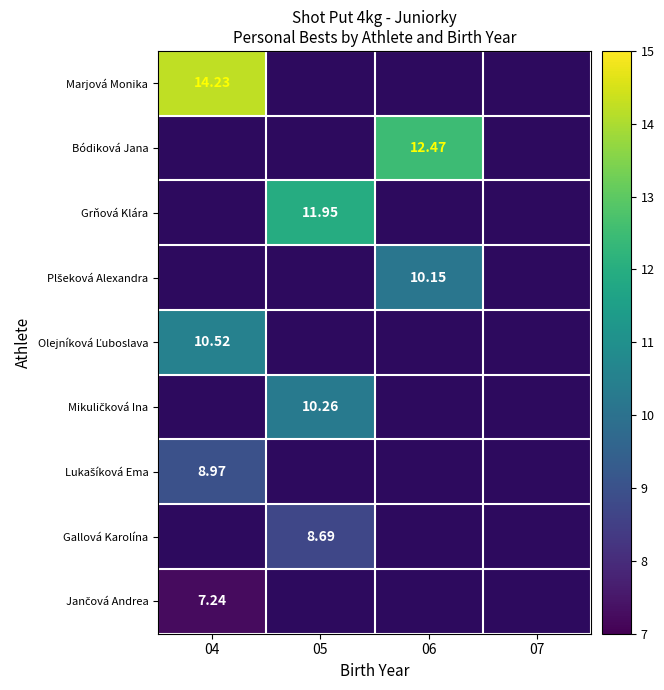

Rank the series by their average value, from highest to lowest.

Marjová Monika, Bódiková Jana, Grňová Klára, Plšeková Alexandra, Olejníková Ľuboslava, Mikuličková Ina, Lukašíková Ema, Gallová Karolína, Jančová Andrea